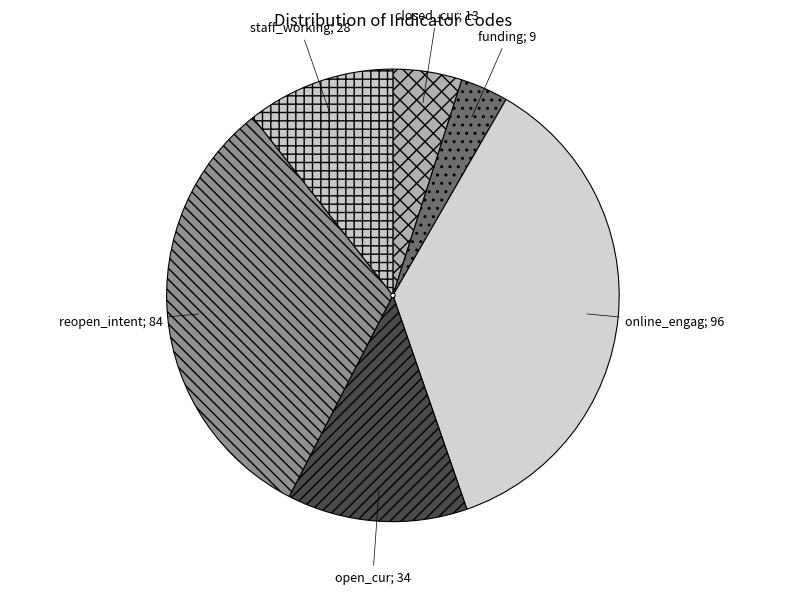

To the nearest percent, what is the difference between the largest and smallest slice percentages?

33%